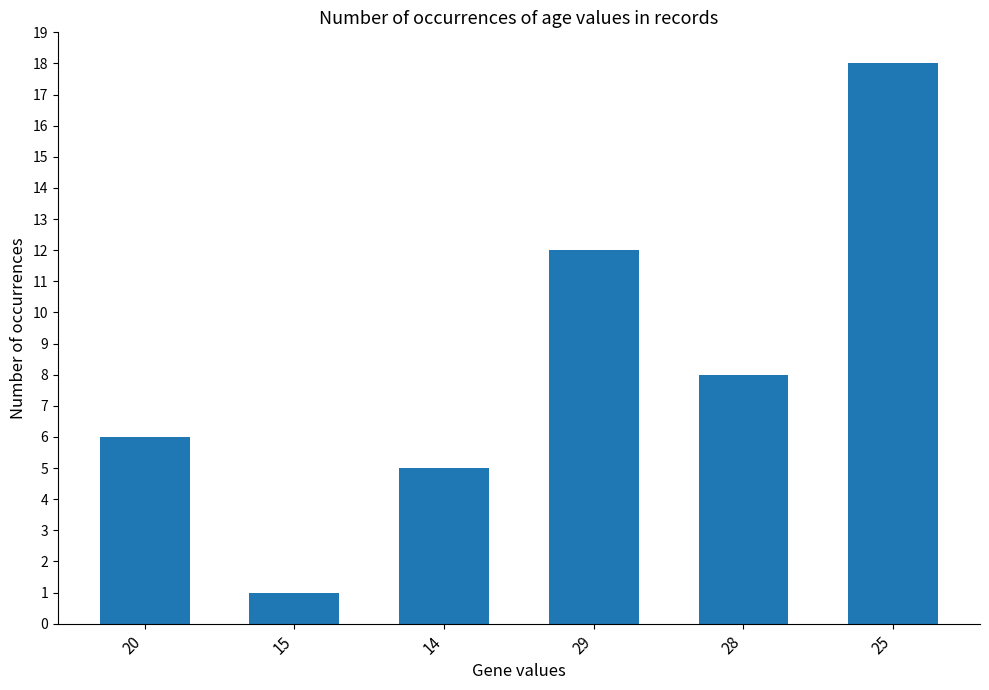

What is the greatest value displayed?

18